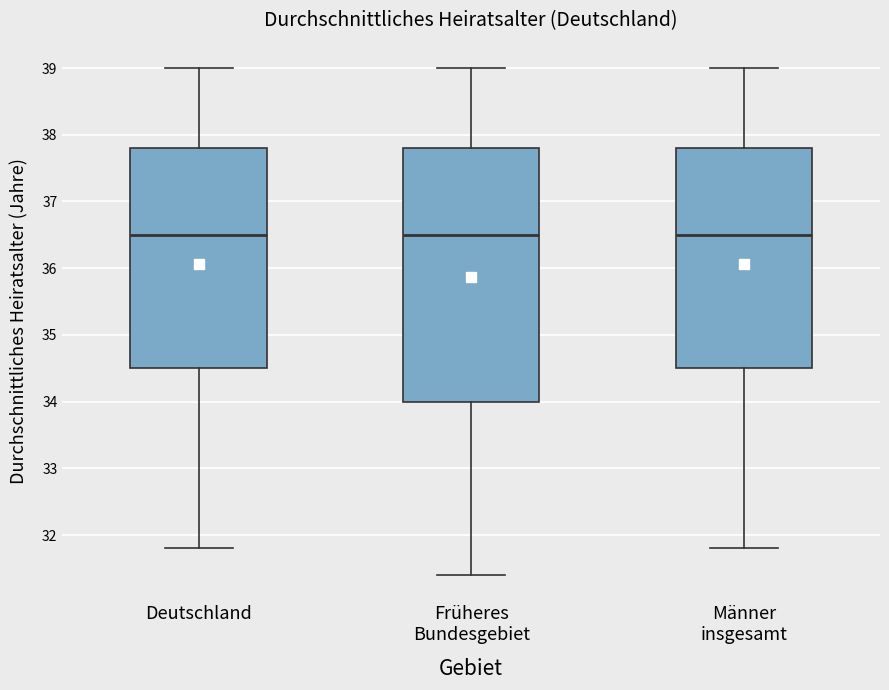

Reading left to right, transcribe this box plot: for each box, give where its median line is, the range the box spans, and where its two whiskers end, as read against the y-axis. The values are not printed on the chart, so give them approximately, as read against the axis.

Deutschland: median 36.5, box 34.5 to 37.8, whiskers 31.8 to 39.0
Früheres Bundesgebiet: median 36.5, box 34.0 to 37.8, whiskers 31.4 to 39.0
Männer insgesamt: median 36.5, box 34.5 to 37.8, whiskers 31.8 to 39.0